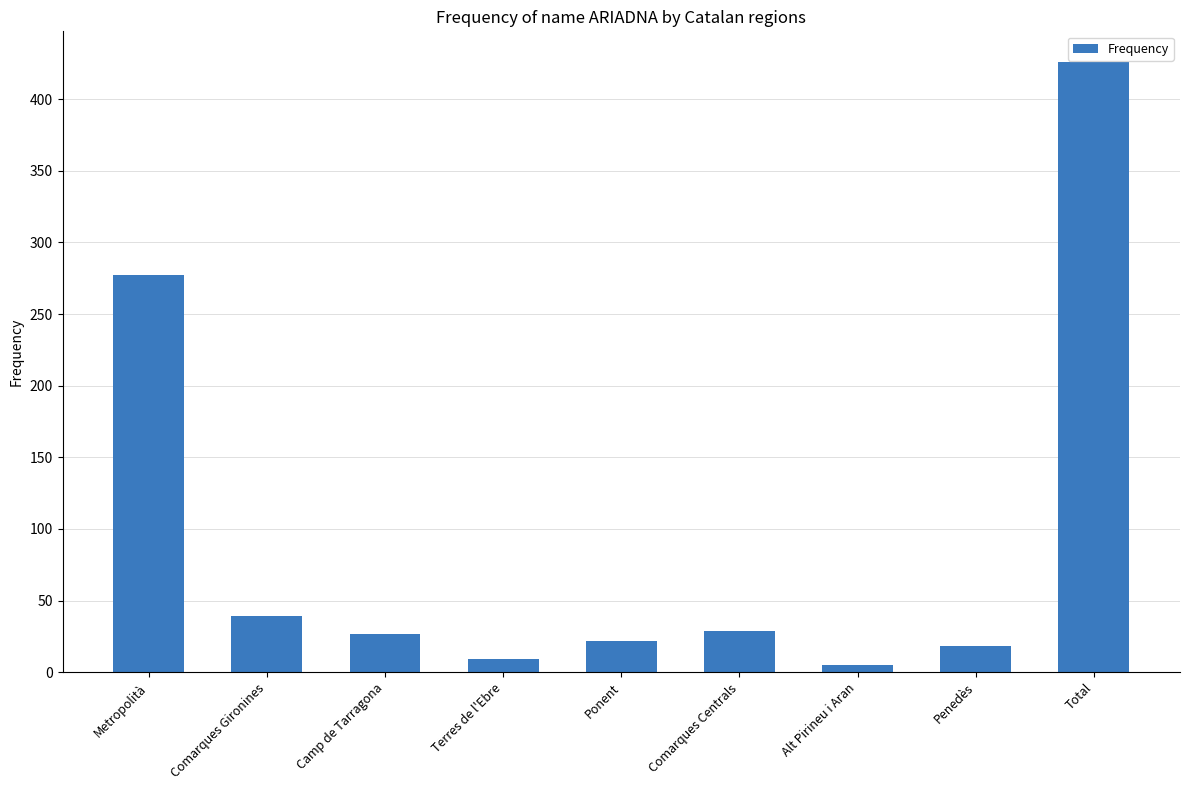

Which label corresponds to the largest value in the chart?

Total